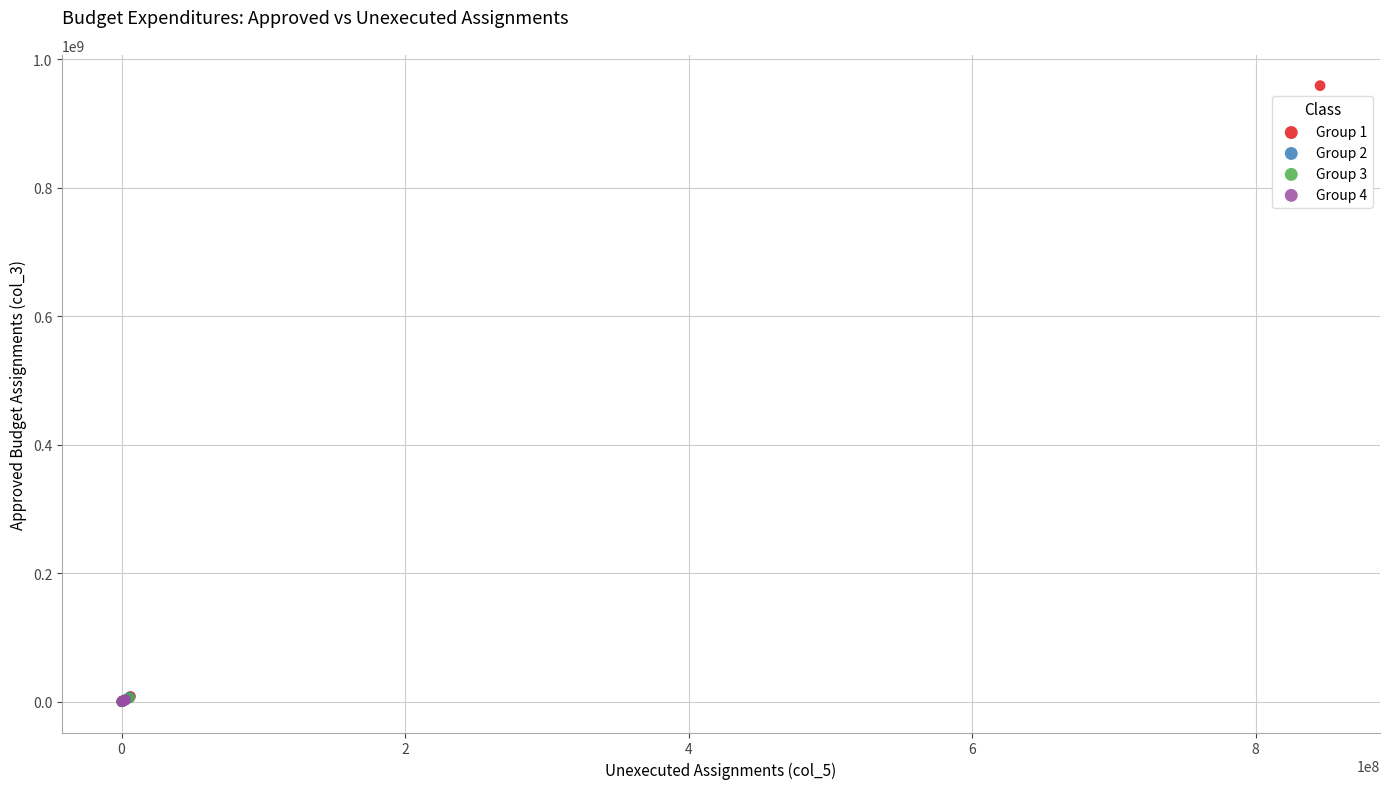

Which series contains the highest Y value?

Group 1